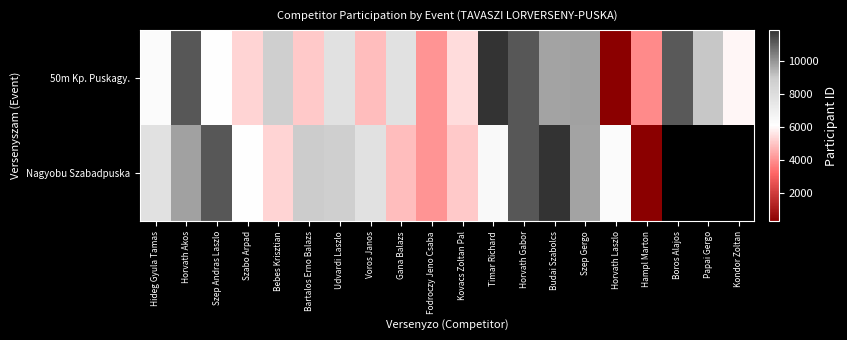

What is the difference between the second highest and minimum values in the 50m Kp. Puskagy. series?

10945.0